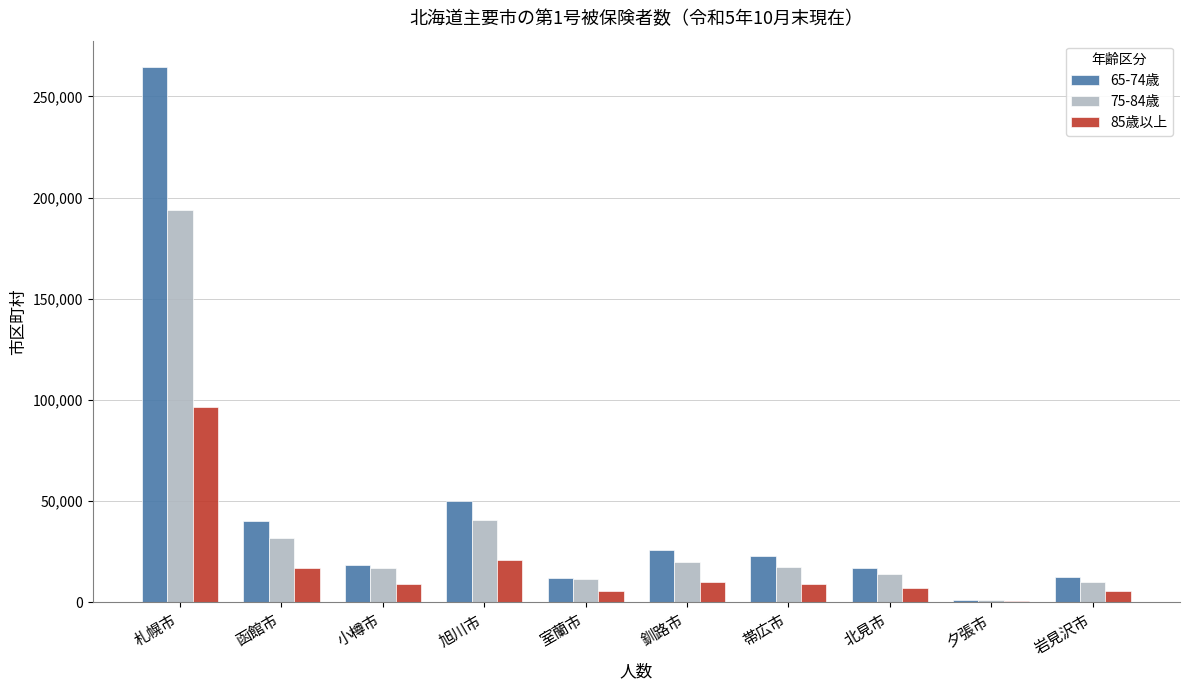

At which category does the chart reach its minimum across all series?

夕張市